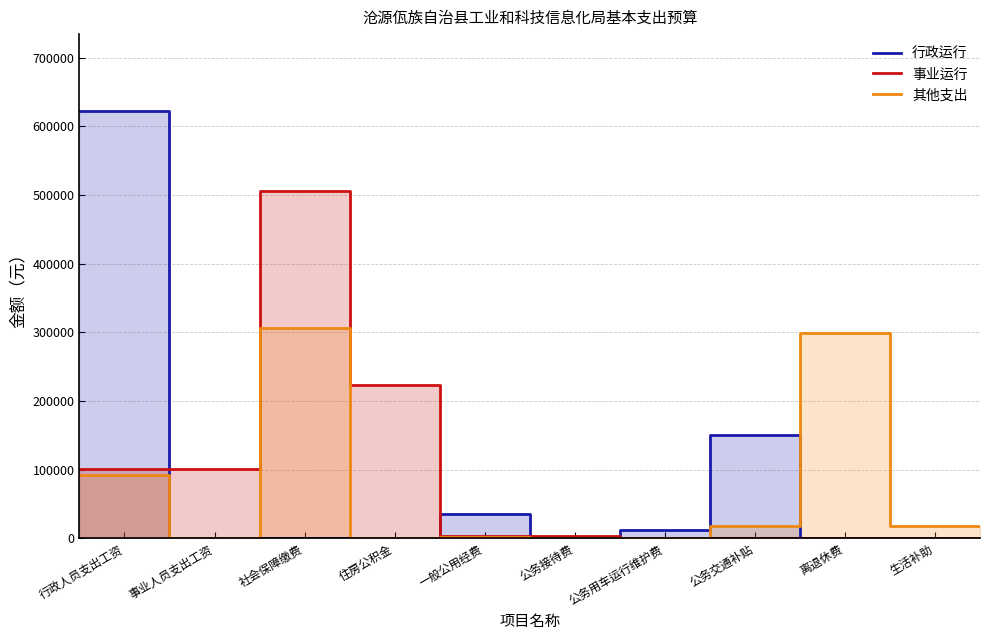

How many lines are shown in the chart?

3